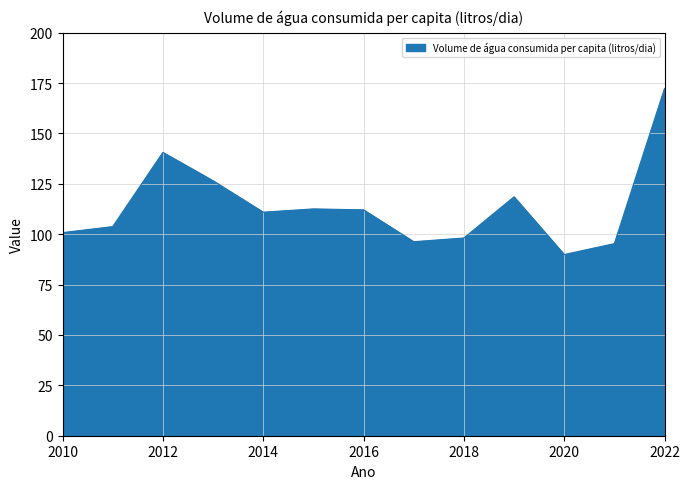

What is the smallest value displayed?

89.9